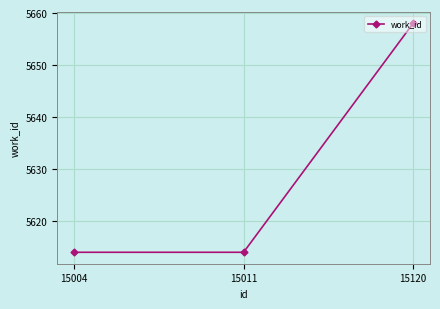

Reading left to right, extract all data points from this chart.

15004=5614	15011=5614	15120=5658